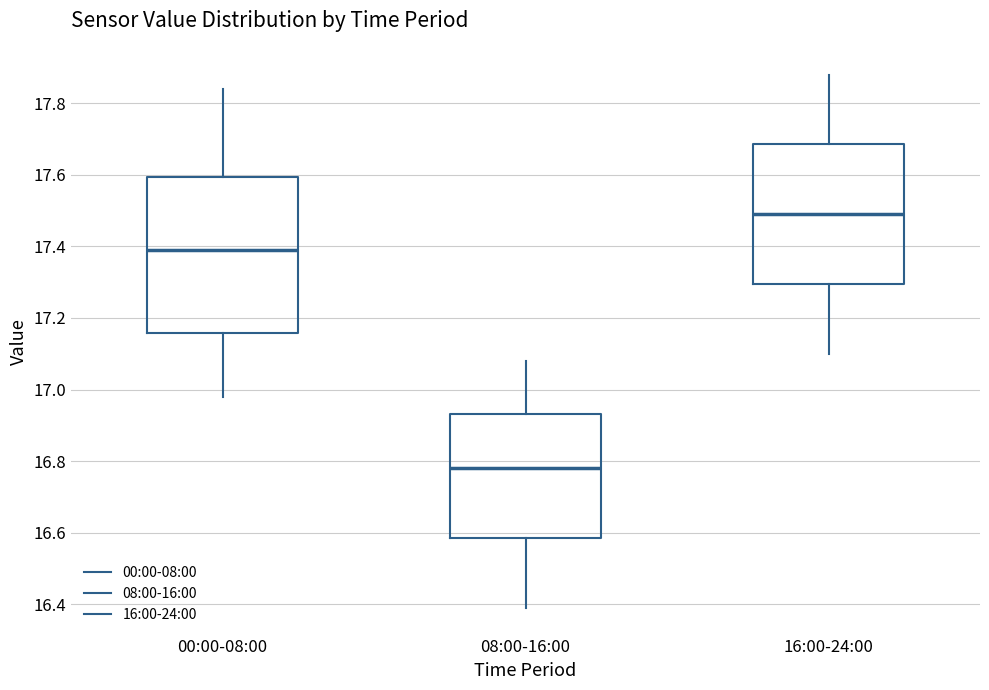

Which box has the highest median line?

16:00-24:00